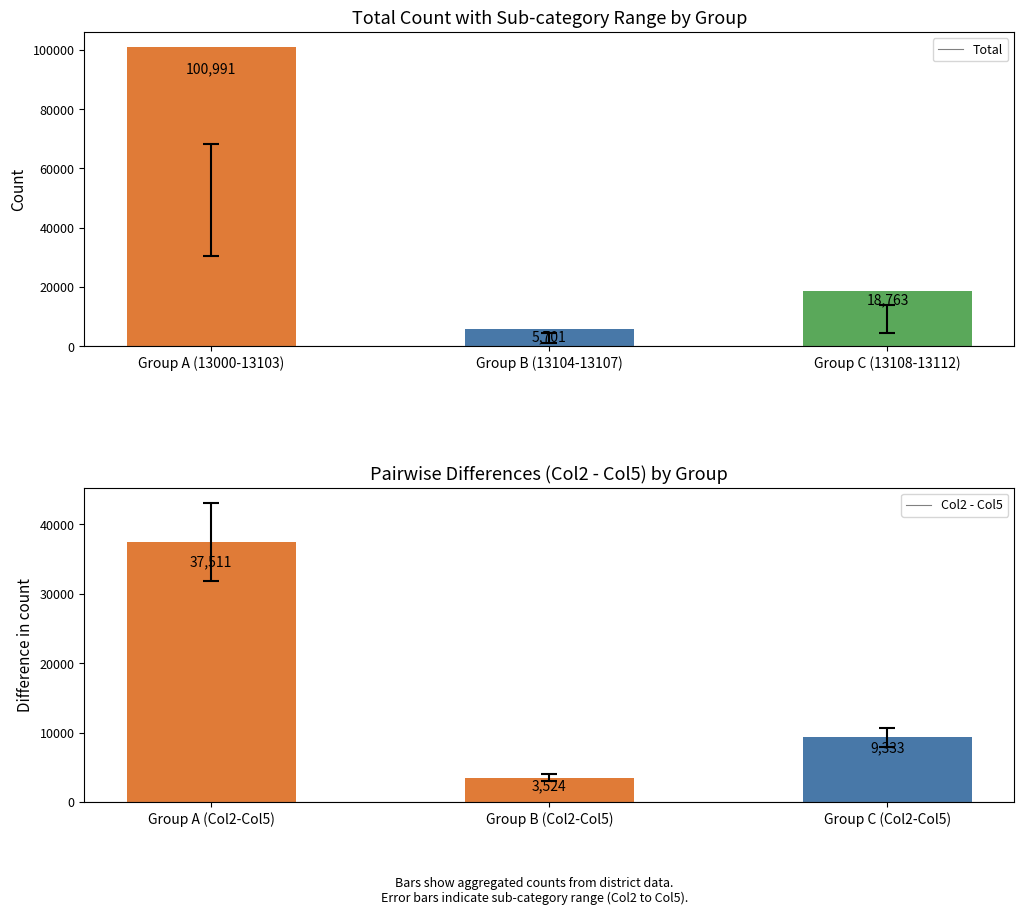

Are the bars horizontal?

No